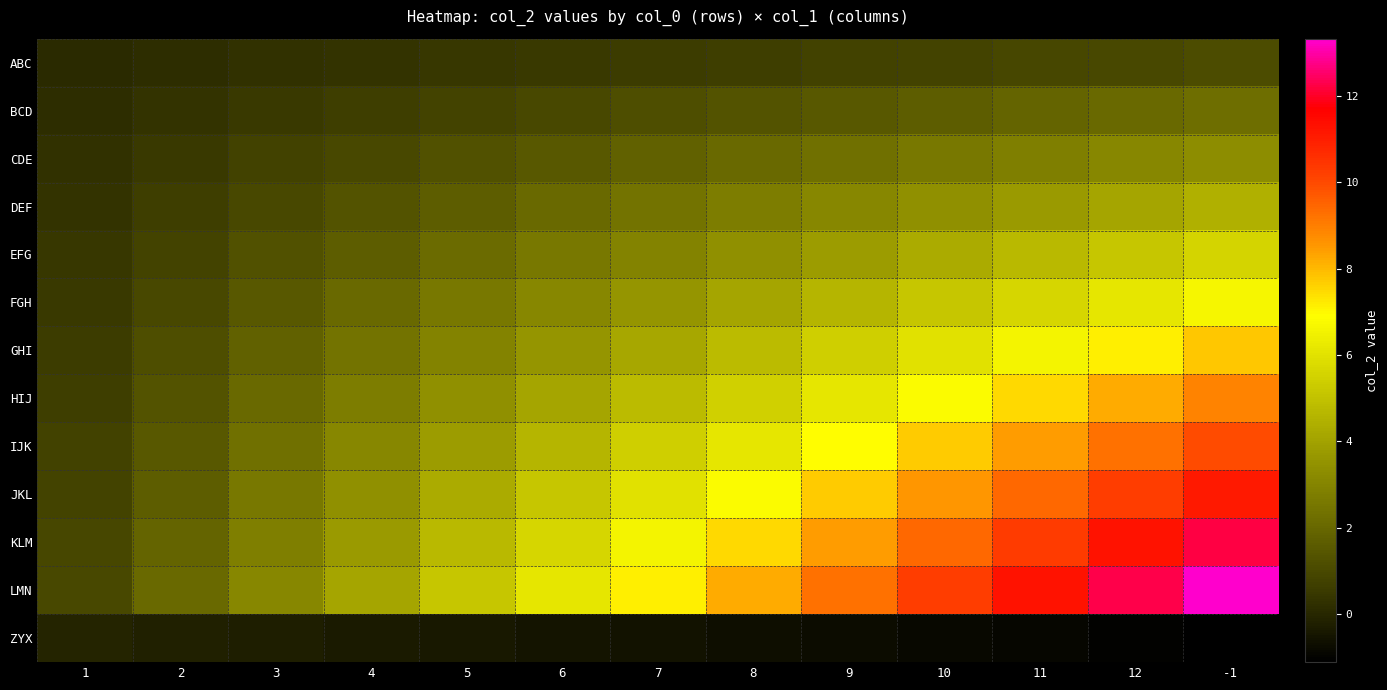

Reading right to left, transcribe all the data shown in this chart.

ABC: -1=1.1	12=1.0	11=0.9	10=0.9	9=0.8	8=0.7	7=0.6	6=0.5	5=0.4	4=0.3	3=0.3	2=0.2	1=0.1
BCD: -1=2.2	12=2.0	11=1.9	10=1.7	9=1.5	8=1.4	7=1.2	6=1.0	5=0.9	4=0.7	3=0.5	2=0.3	1=0.2
CDE: -1=3.3	12=3.1	11=2.8	10=2.6	9=2.3	8=2.0	7=1.8	6=1.5	5=1.3	4=1.0	3=0.8	2=0.5	1=0.3
DEF: -1=4.4	12=4.1	11=3.8	10=3.4	9=3.1	8=2.7	7=2.4	6=2.0	5=1.7	4=1.4	3=1.0	2=0.7	1=0.3
EFG: -1=5.5	12=5.1	11=4.7	10=4.3	9=3.8	8=3.4	7=3.0	6=2.6	5=2.1	4=1.7	3=1.3	2=0.9	1=0.4
FGH: -1=6.7	12=6.1	11=5.6	10=5.1	9=4.6	8=4.1	7=3.6	6=3.1	5=2.6	4=2.0	3=1.5	2=1.0	1=0.5
GHI: -1=7.8	12=7.2	11=6.6	10=6.0	9=5.4	8=4.8	7=4.2	6=3.6	5=3.0	4=2.4	3=1.8	2=1.2	1=0.6
HIJ: -1=8.9	12=8.2	11=7.5	10=6.8	9=6.1	8=5.5	7=4.8	6=4.1	5=3.4	4=2.7	3=2.0	2=1.4	1=0.7
IJK: -1=10.0	12=9.2	11=8.5	10=7.7	9=6.9	8=6.1	7=5.4	6=4.6	5=3.8	4=3.1	3=2.3	2=1.5	1=0.8
JKL: -1=11.1	12=10.2	11=9.4	10=8.5	9=7.7	8=6.8	7=6.0	6=5.1	5=4.3	4=3.4	3=2.6	2=1.7	1=0.9
KLM: -1=12.2	12=11.3	11=10.3	10=9.4	9=8.5	8=7.5	7=6.6	6=5.6	5=4.7	4=3.8	3=2.8	2=1.9	1=0.9
LMN: -1=13.3	12=12.3	11=11.3	10=10.2	9=9.2	8=8.2	7=7.2	6=6.1	5=5.1	4=4.1	3=3.1	2=2.0	1=1.0
ZYX: -1=-1.1	12=-1.0	11=-0.9	10=-0.9	9=-0.8	8=-0.7	7=-0.6	6=-0.5	5=-0.4	4=-0.3	3=-0.3	2=-0.2	1=-0.1